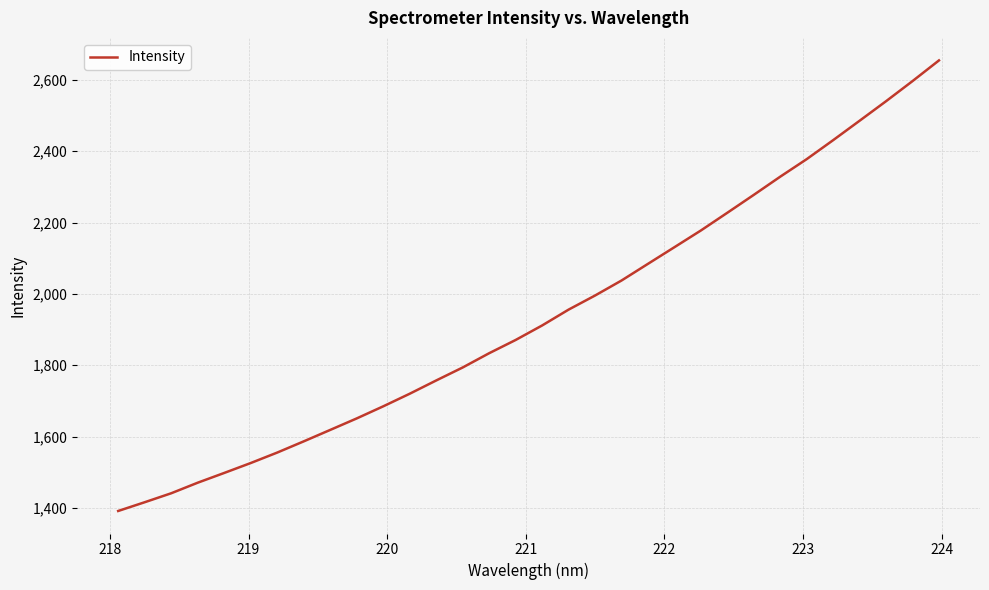

What is the greatest value displayed?

2654.5